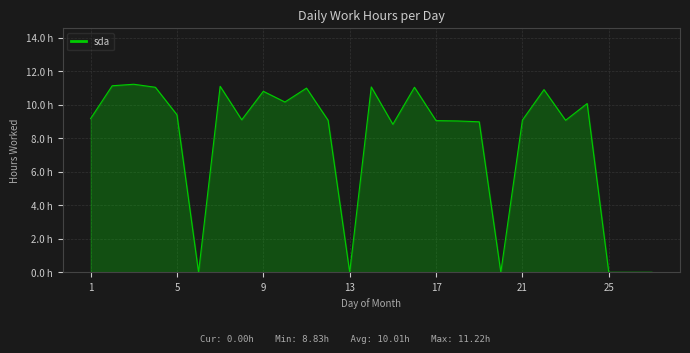

What is the value of the 14th point from the left?

11.0